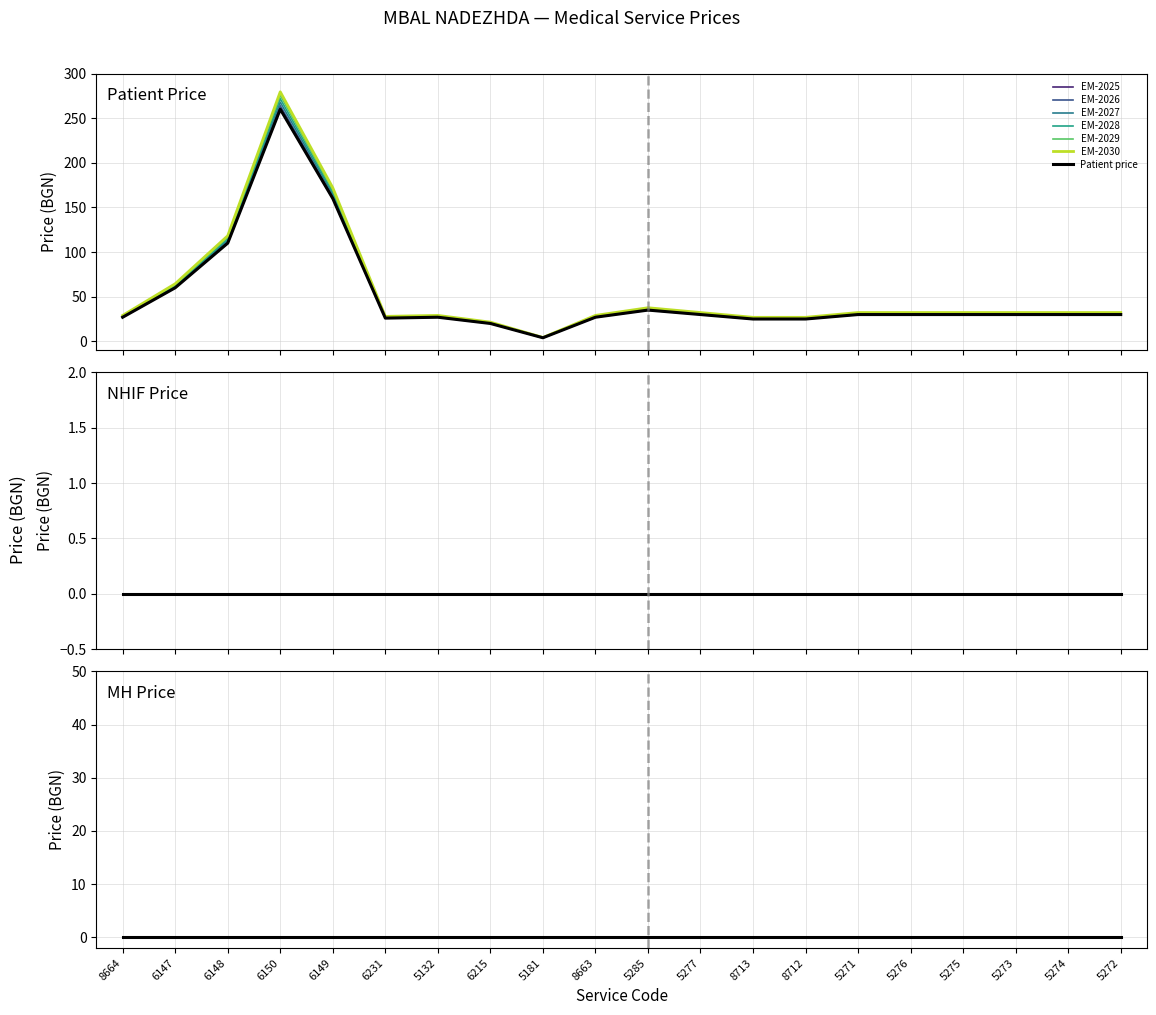

What is the average value of the Patient price series?

51